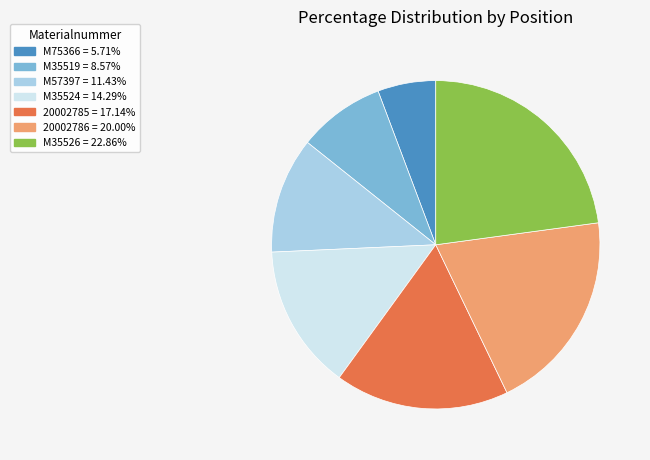

Is there a majority slice in this chart?

No